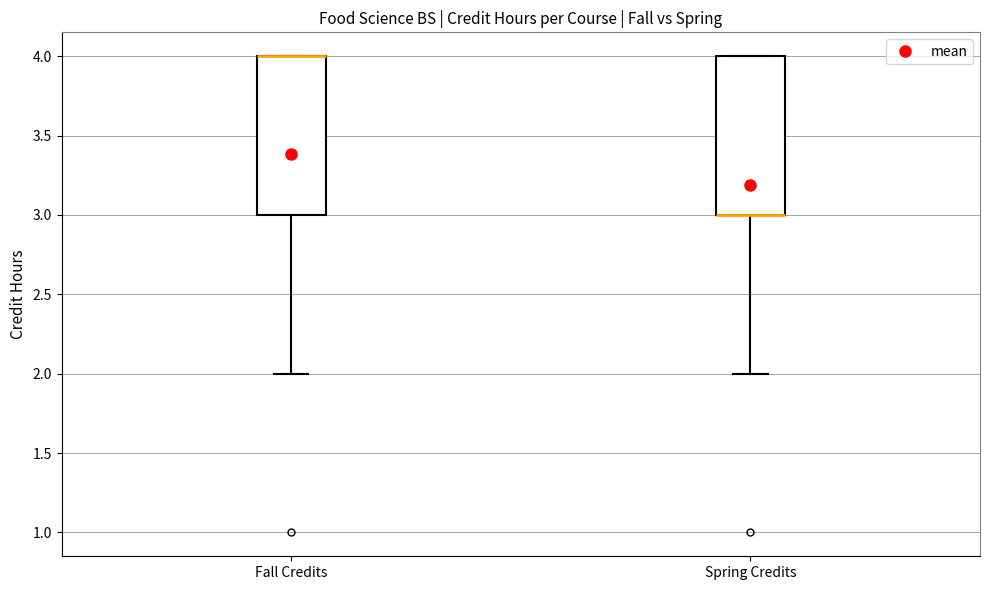

Reading left to right, transcribe this box plot: for each box, give where its median line is, the range the box spans, and where its two whiskers end, as read against the y-axis. The values are not printed on the chart, so give them approximately, as read against the axis.

Fall Credits: median 4 (drawn on the box's upper edge), box 3 to 4, whiskers 2 to 4
Spring Credits: median 3 (drawn on the box's lower edge), box 3 to 4, whiskers 2 to 4